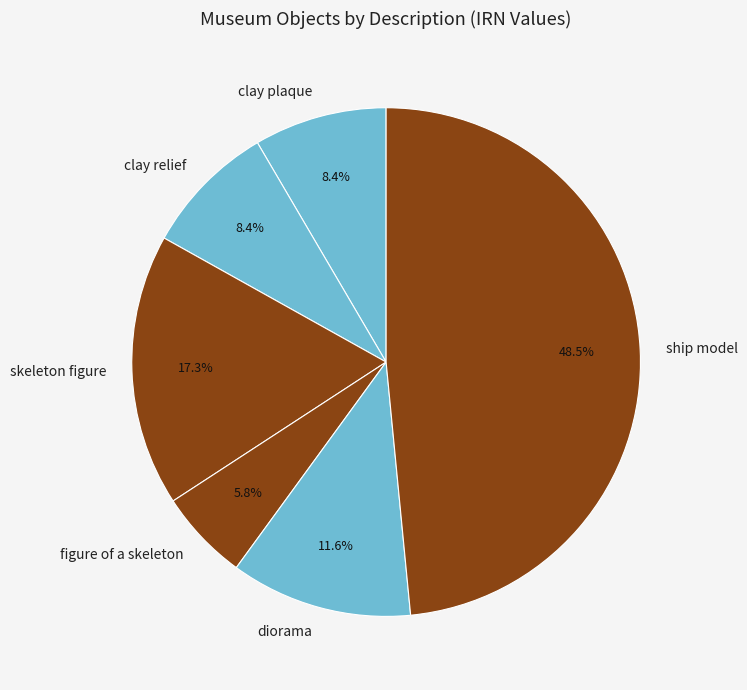

To the nearest percent, what is the average slice percentage?

17%